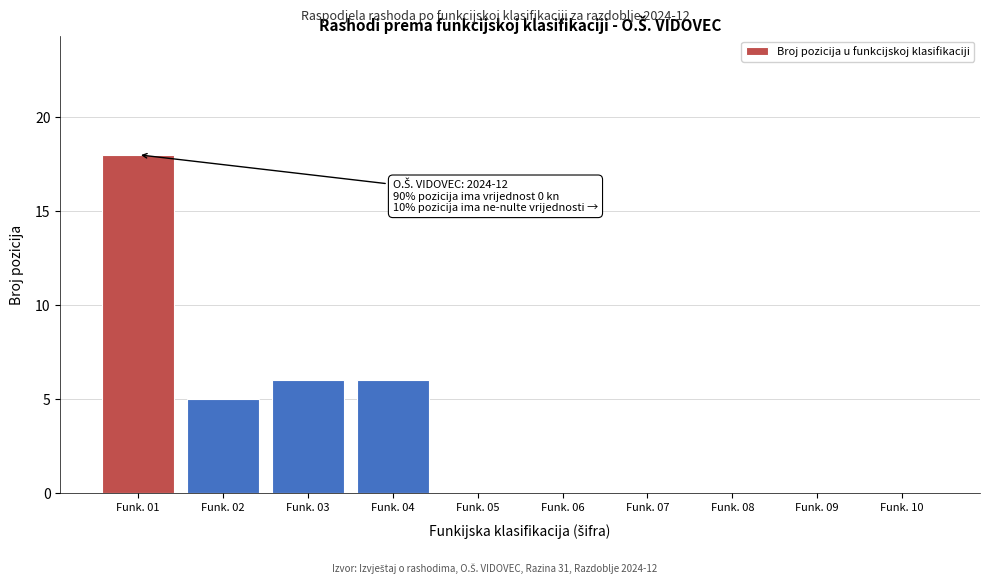

Reading right to left, list all the values displayed in this chart.

Funk. 10=0	Funk. 09=0	Funk. 08=0	Funk. 07=0	Funk. 06=0	Funk. 05=0	Funk. 04=6	Funk. 03=6	Funk. 02=5	Funk. 01=18